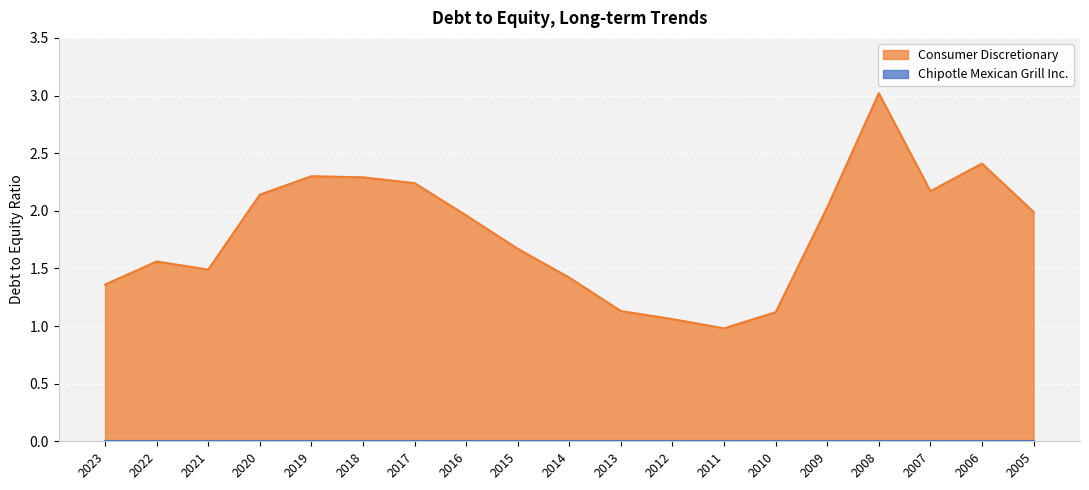

What is the greatest value displayed?

3.0